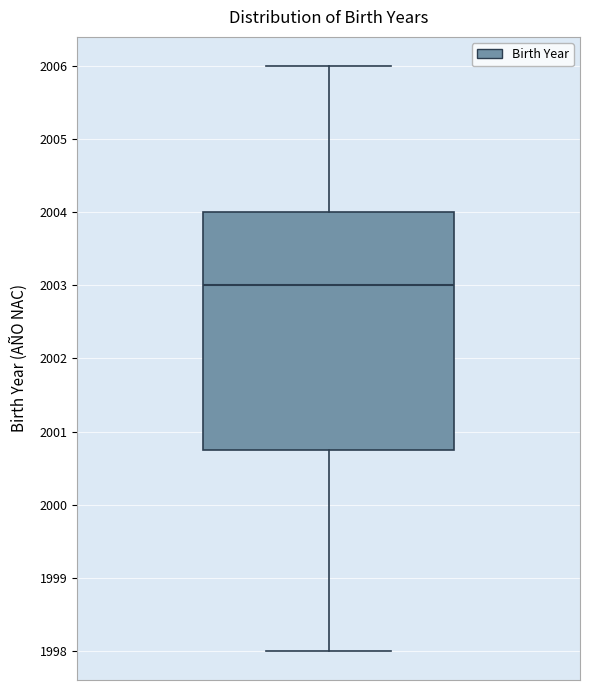

Read this box plot against the y-axis: the position of the median line, the range covered by the box, and the ends of both whiskers. The values are not printed on the chart, so give them approximately, as read against the axis.

median 2003.0, box 2000.8 to 2004.0, whiskers 1998.0 to 2006.0